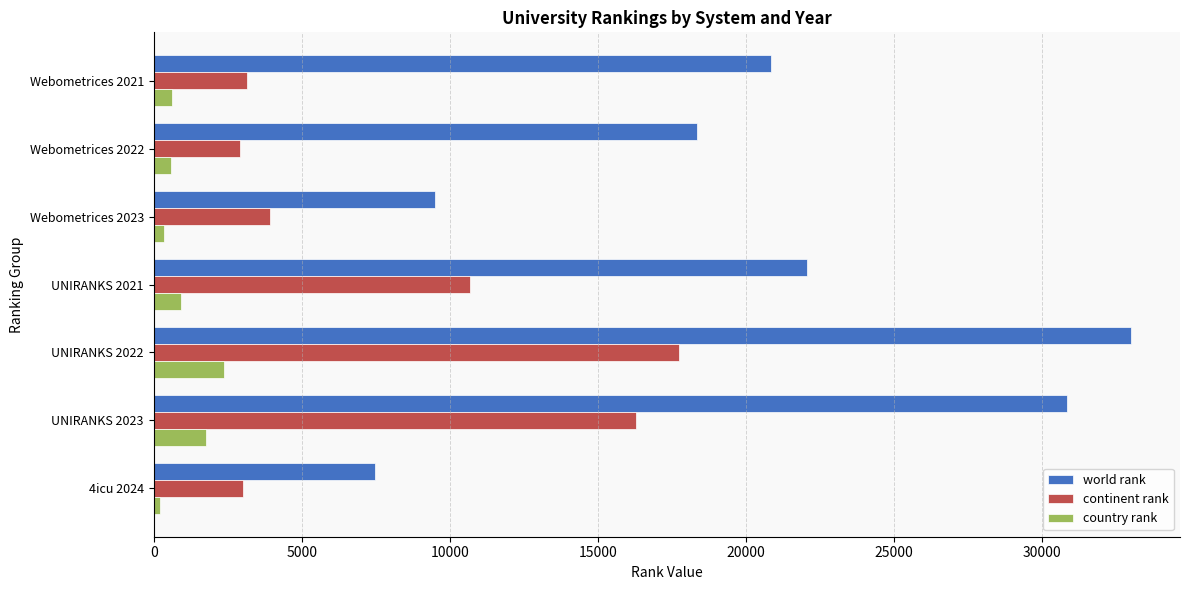

What are all the series names shown in the legend?

world rank, continent rank, country rank